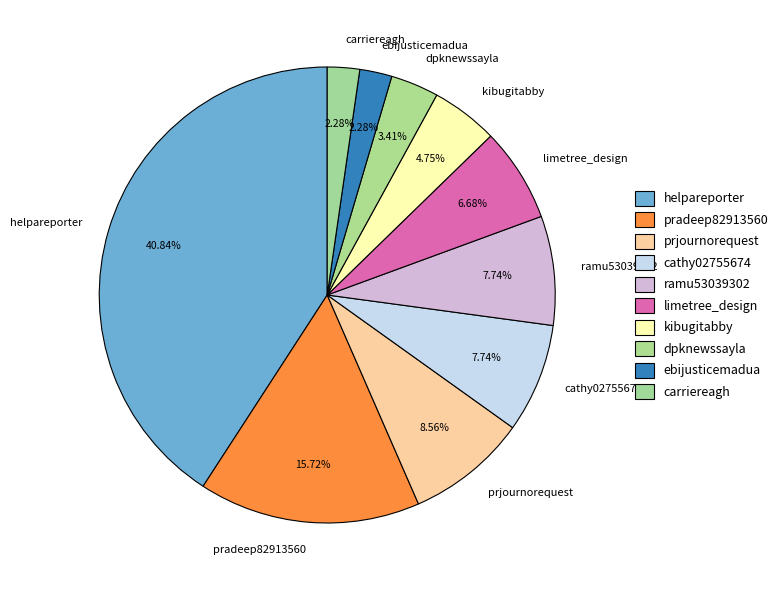

Does kibugitabby account for over 50% of the chart?

No